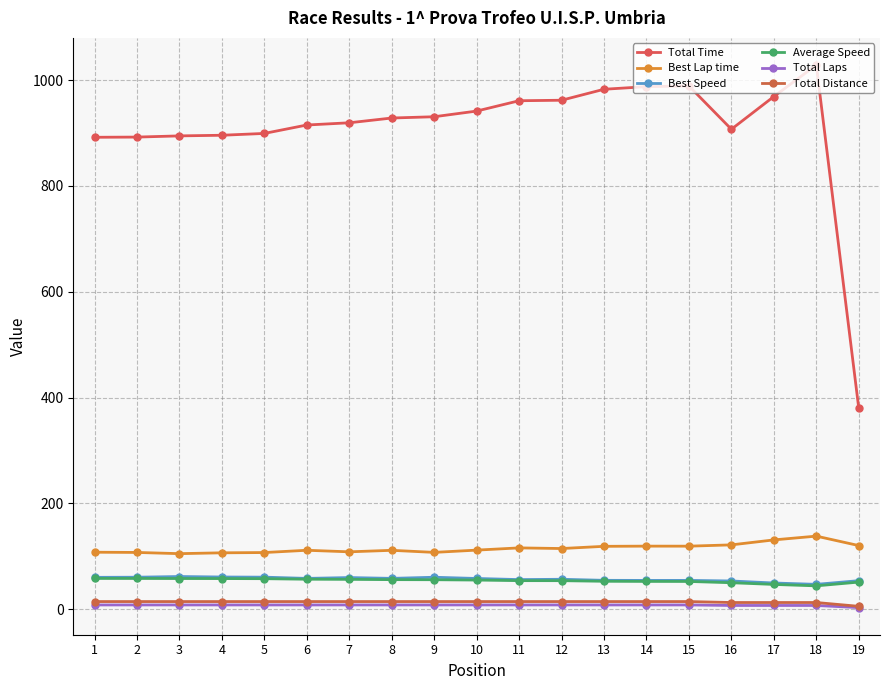

Does the chart display data point markers on the line(s)?

Yes